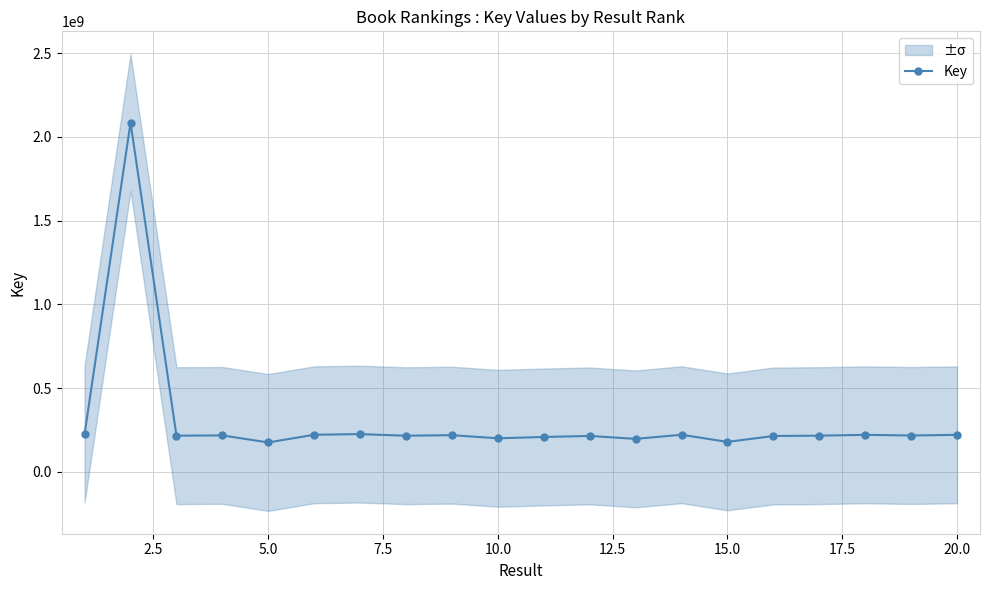

How many lines are shown in the chart?

1